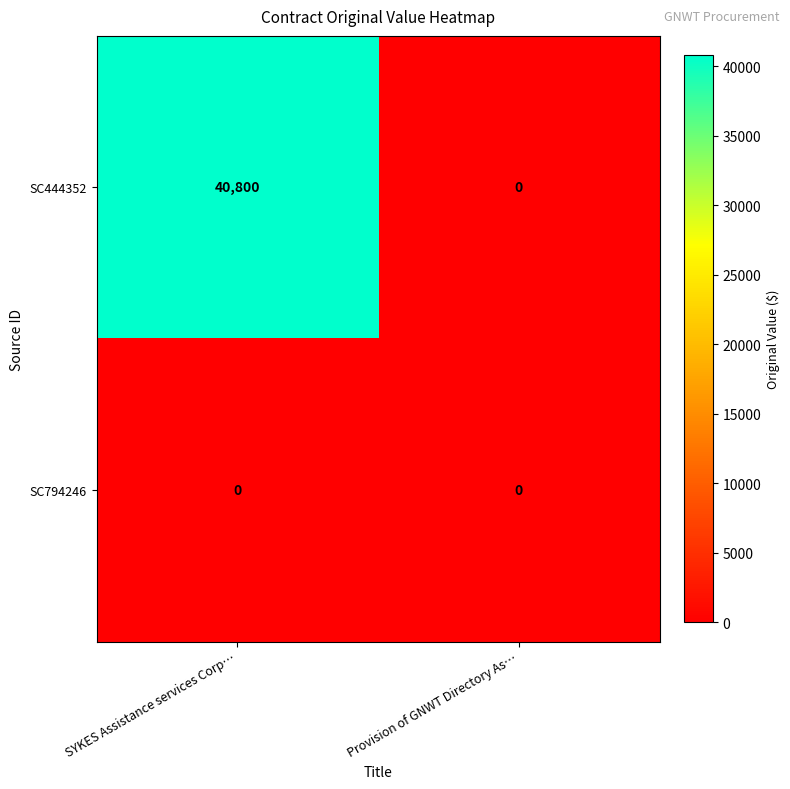

List the series in order of their overall mean, lowest first.

SC794246, SC444352